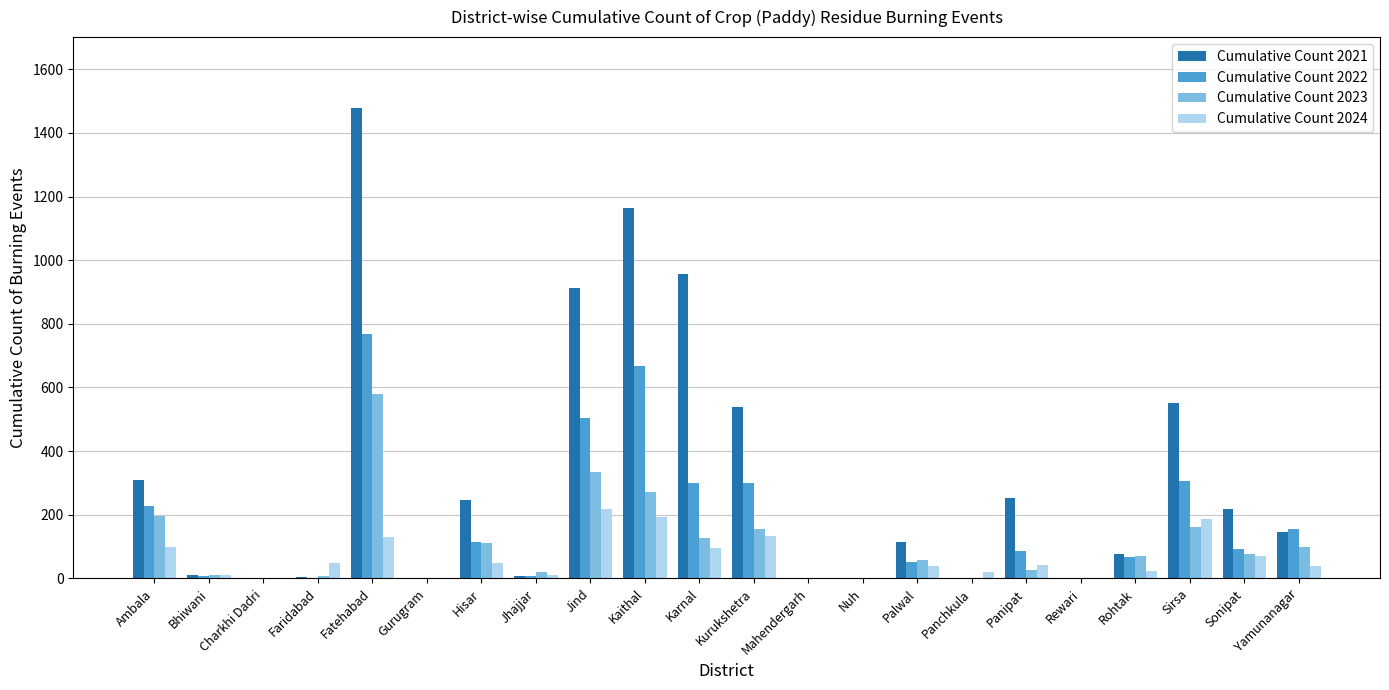

The value of Cumulative Count 2022 at Rohtak is 68. True or false?

True